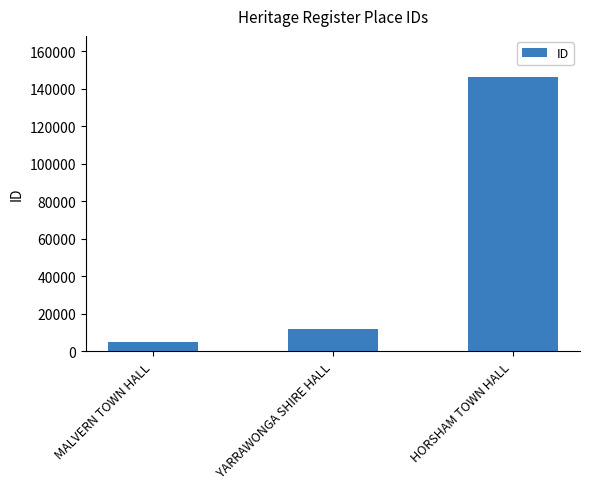

Is it true that the value at YARRAWONGA SHIRE HALL is 5248?

False